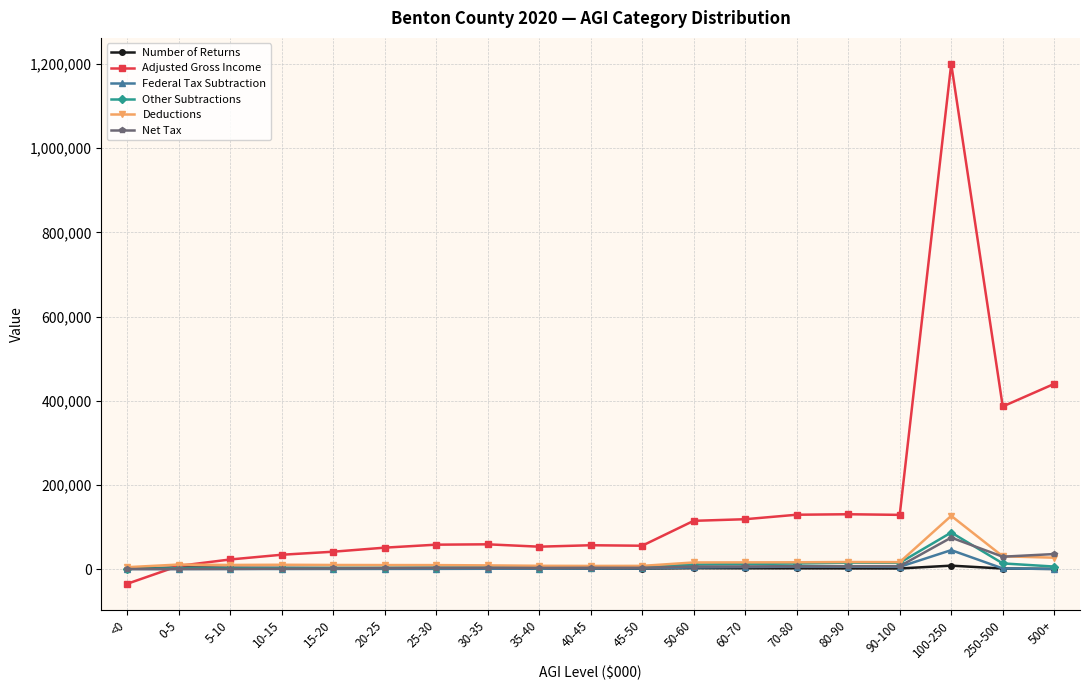

What position from the left is 500+?

19